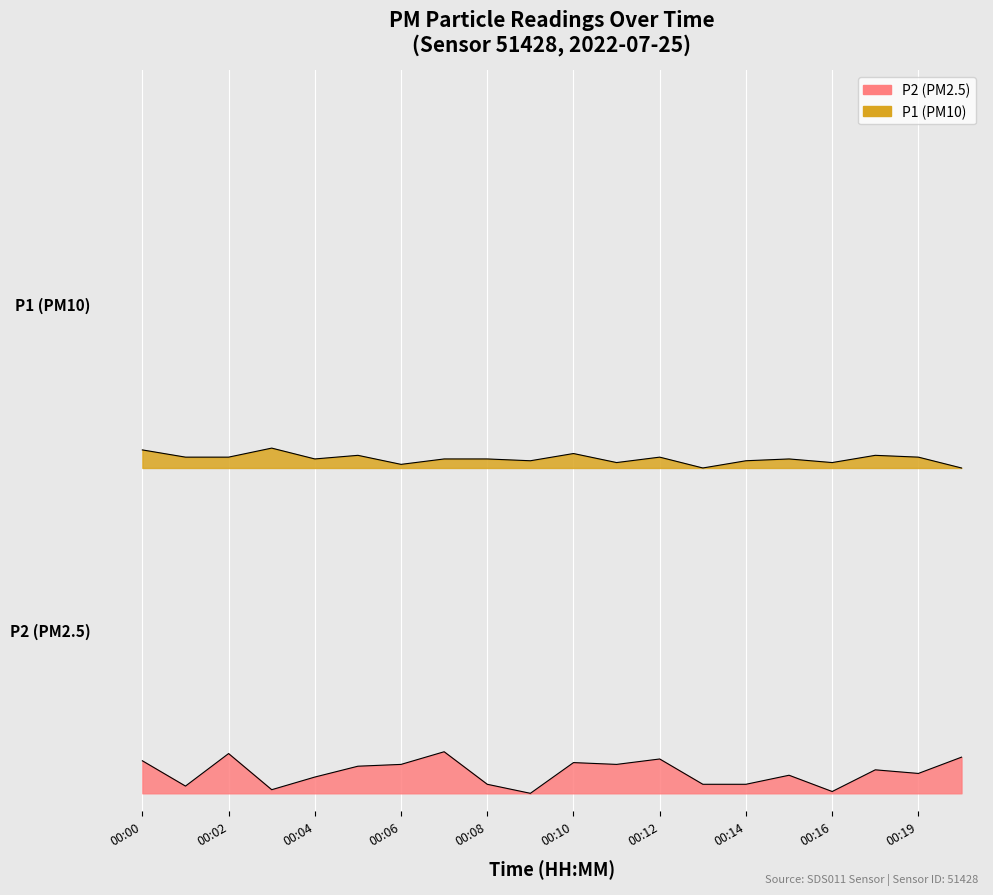

Which has a higher value, 12 or 00:06?

12